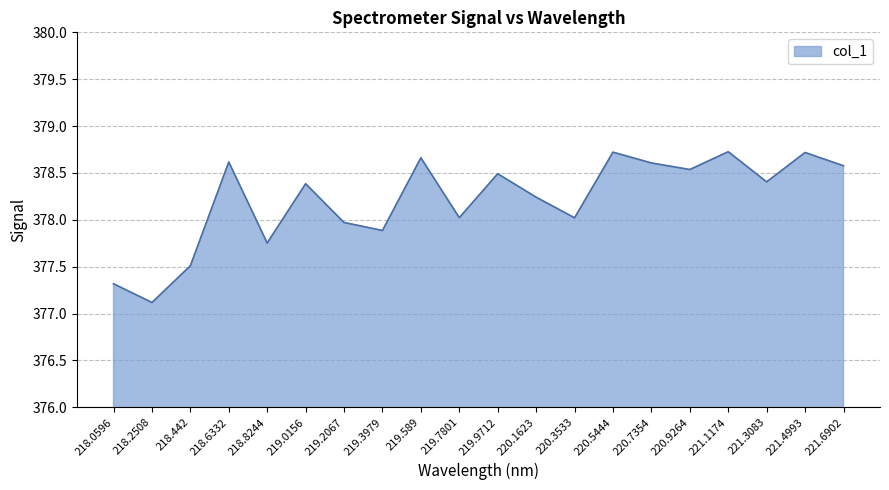

What is the difference between the maximum and minimum values?

1.6